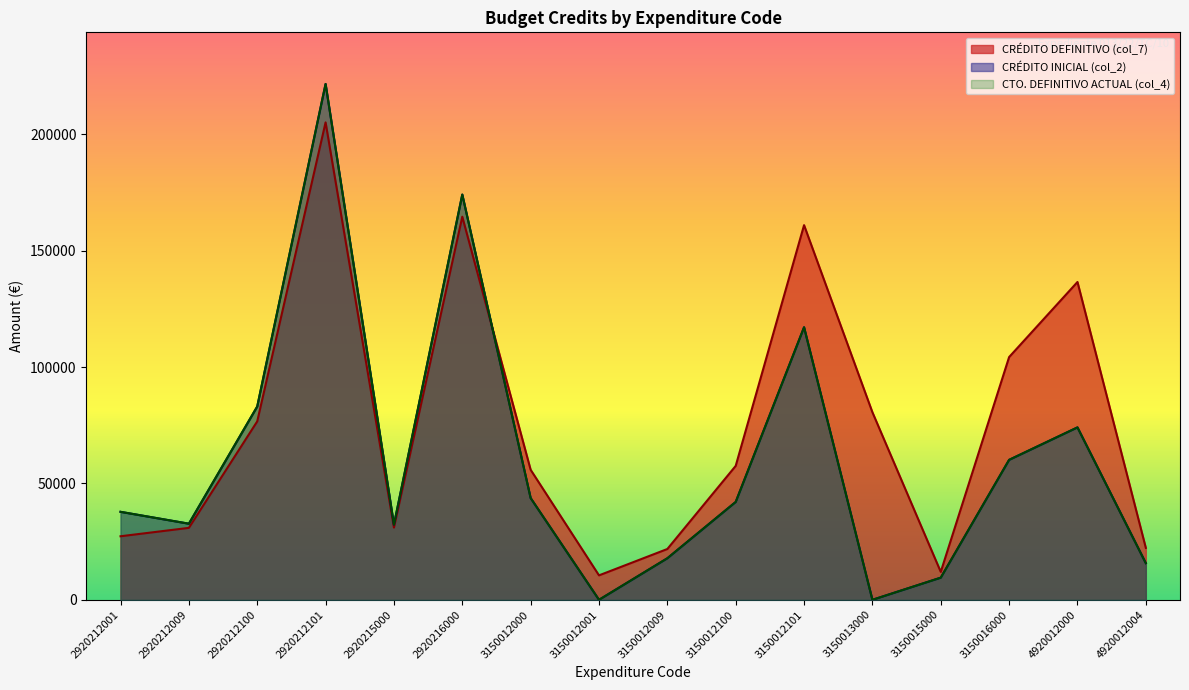

List the series in order of their peak value, highest first.

CRÉDITO INICIAL (col_2), CTO. DEFINITIVO ACTUAL (col_4), CRÉDITO DEFINITIVO (col_7)